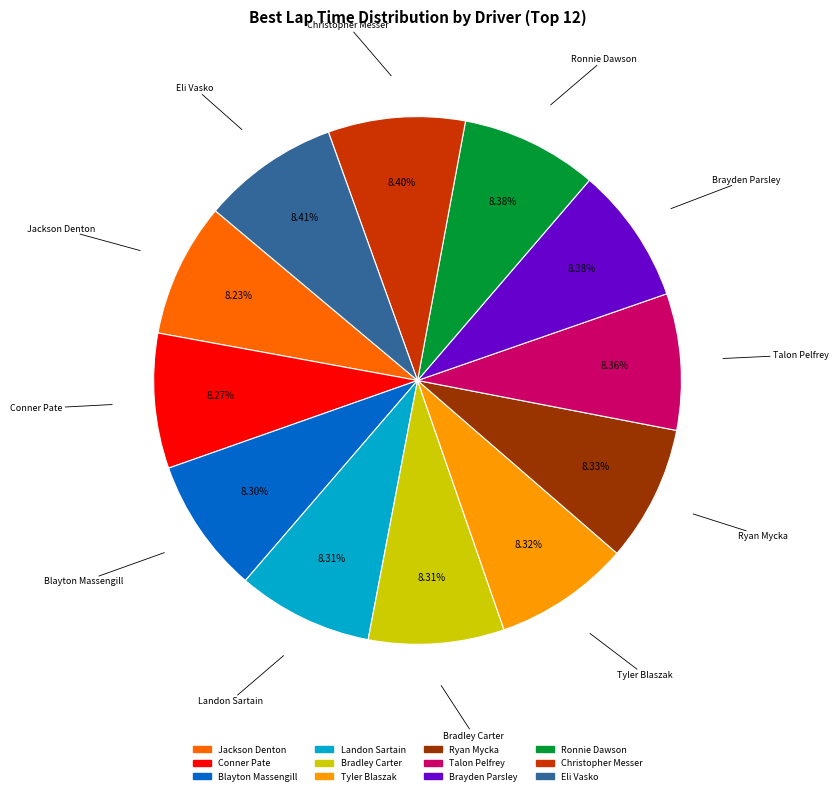

Combined, do Landon Sartain and Christopher Messer account for over 50%?

No